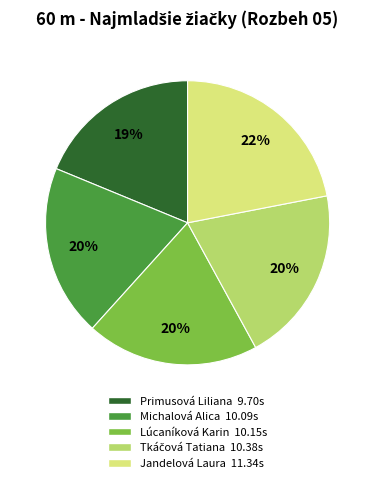

True or false: Michalová Alica accounts for 29% of the total.

False